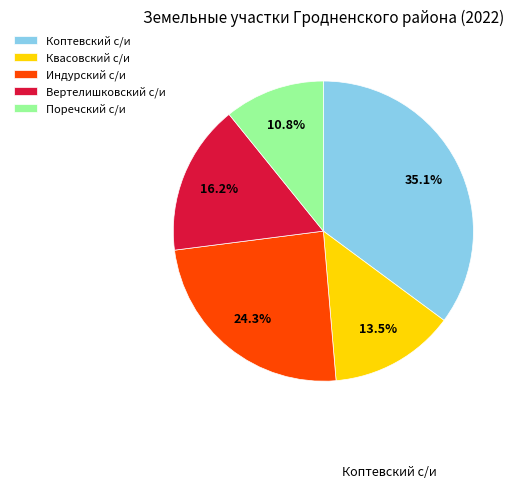

Rank the categories by value from lowest to highest.

Поречский с/и, Квасовский с/и, Вертелишковский с/и, Индурский с/и, Коптевский с/и